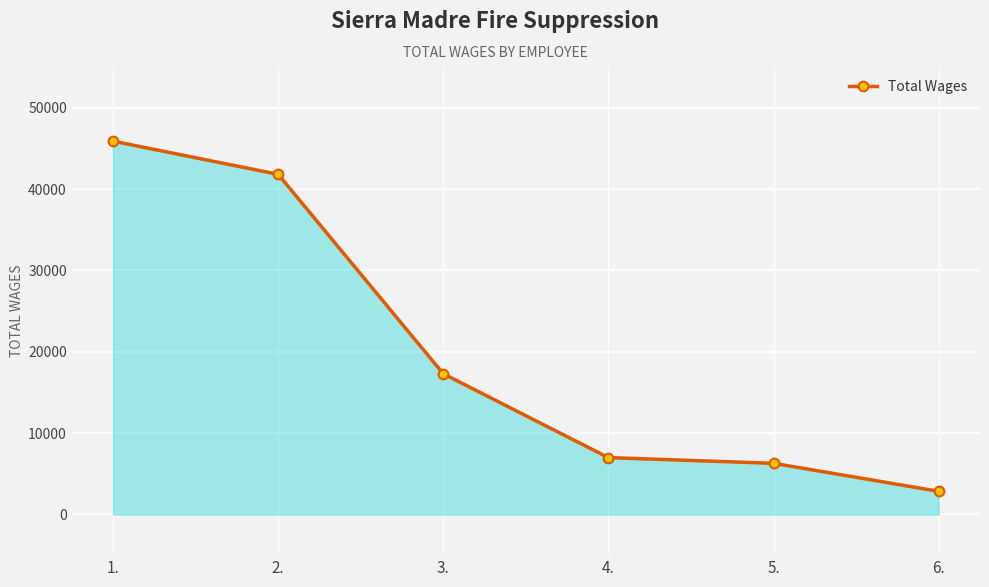

What is the change in value from 1. to 3.?

-28597